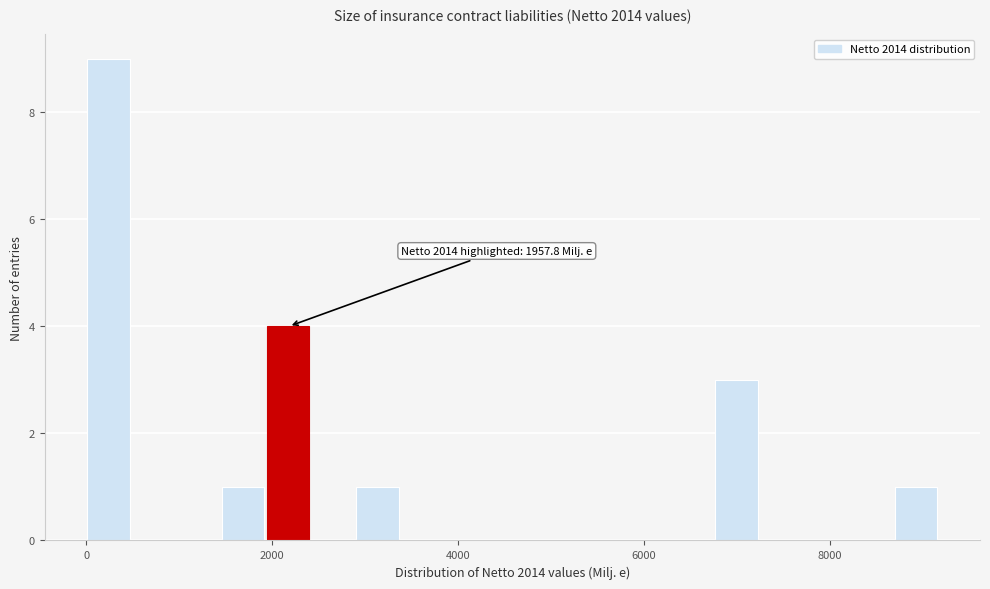

Around what value on the x-axis is the tallest bar? Give the approximate position of its centre, as read against the axis.

200